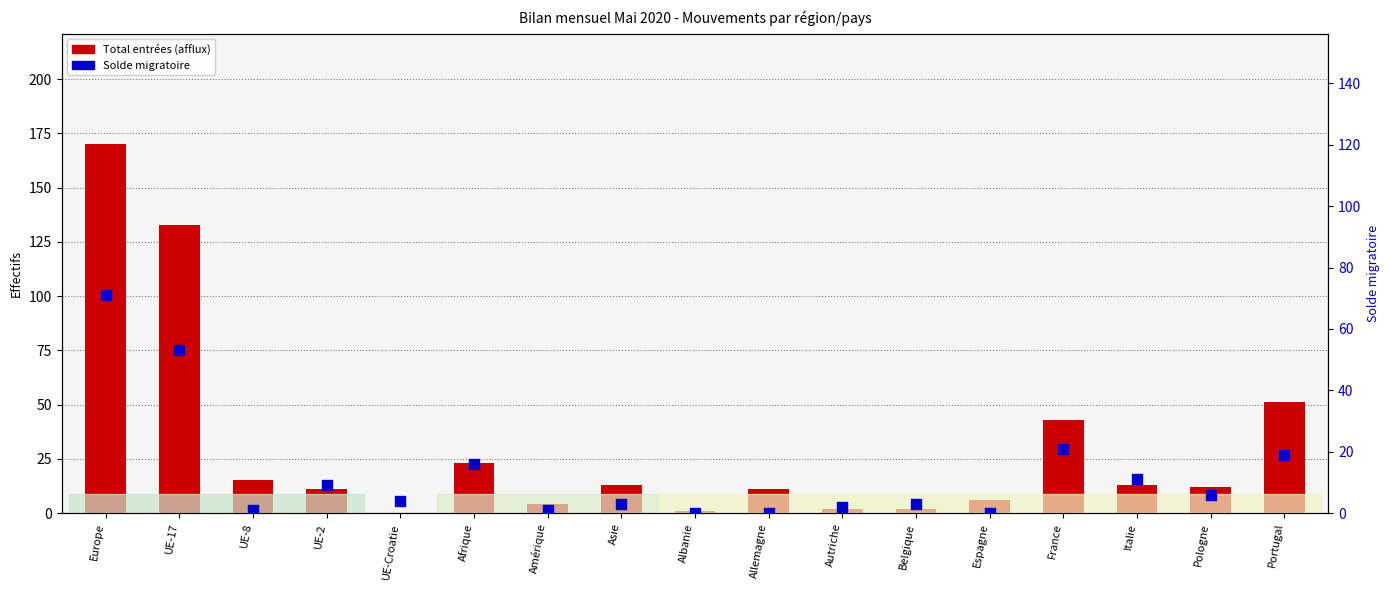

At how many categories does at least one series exceed 56?

2